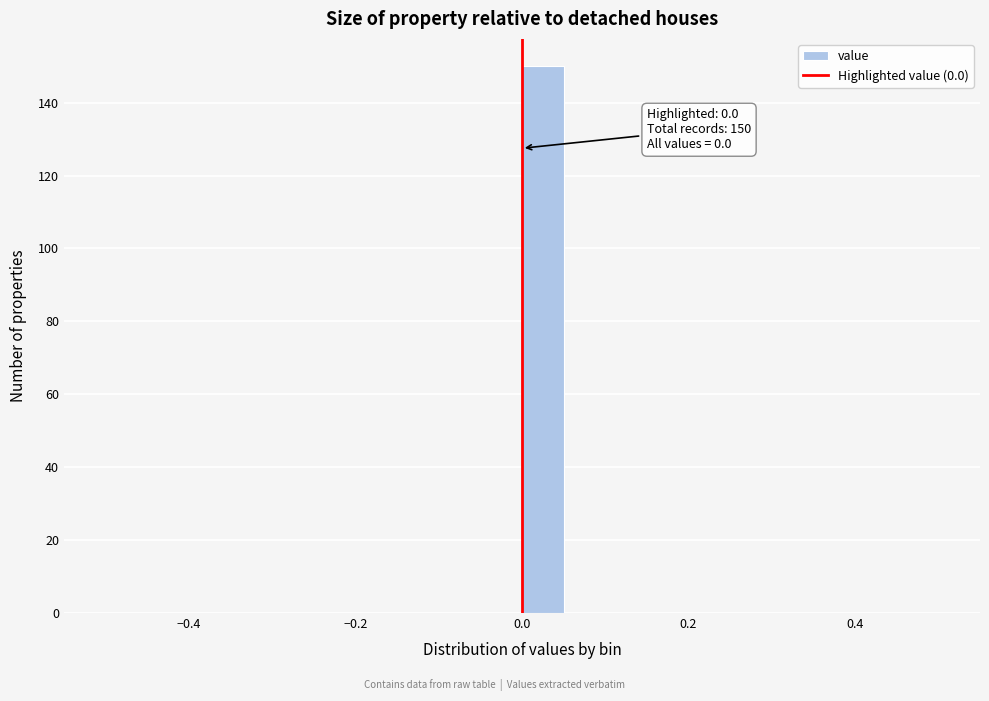

Read against the x-axis, roughly where is the centre of the tallest bar?

0.02